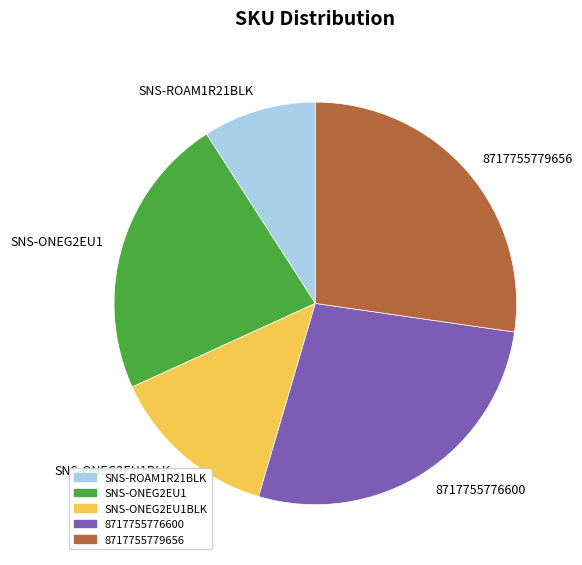

Is 8717755779656 the majority of the pie?

No